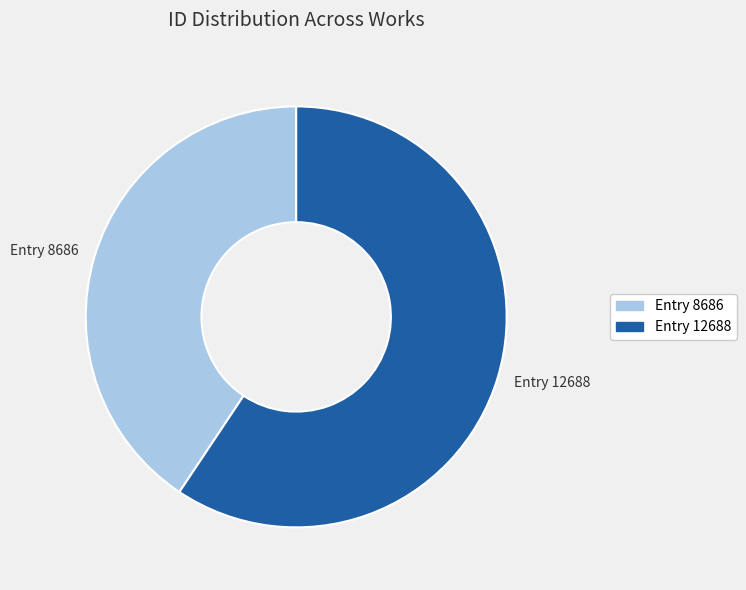

Do Entry 12688 and Entry 8686 together represent more than half of the pie?

Yes